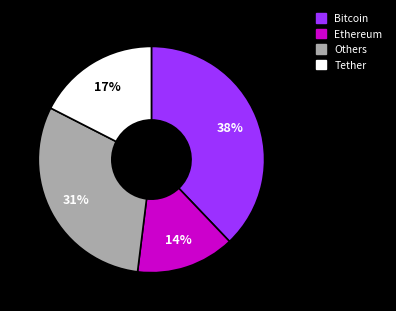

Does any single category account for the majority?

No